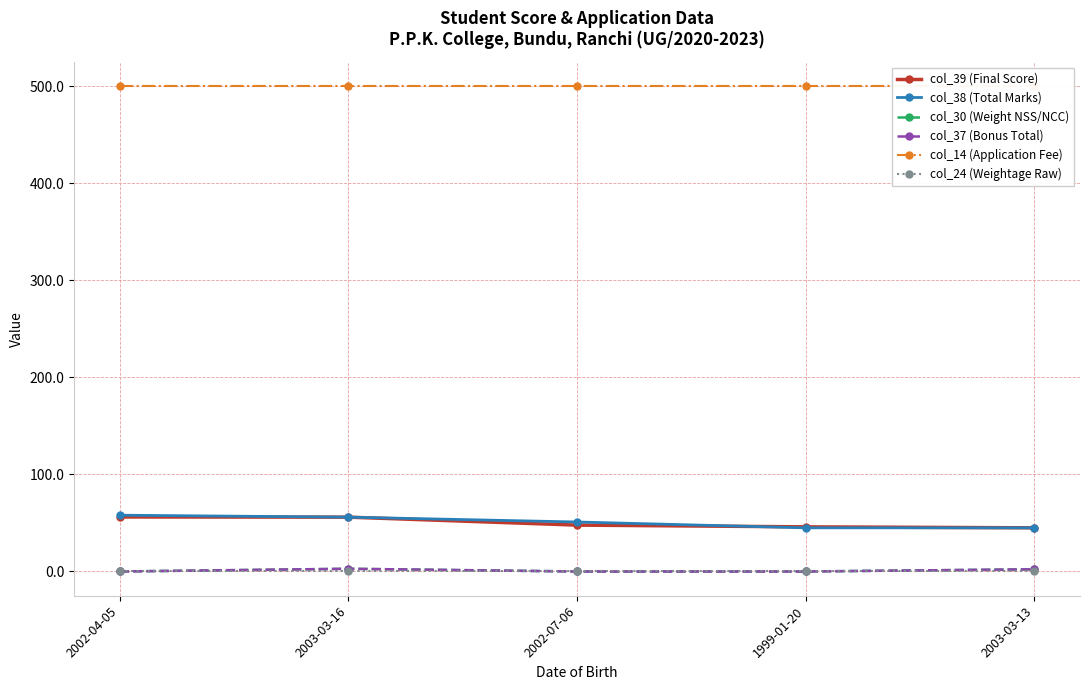

Rank the series at 2003-03-13 from lowest to highest value.

col_24 (Weightage Raw), col_30 (Weight NSS/NCC), col_37 (Bonus Total), col_39 (Final Score), col_38 (Total Marks), col_14 (Application Fee)